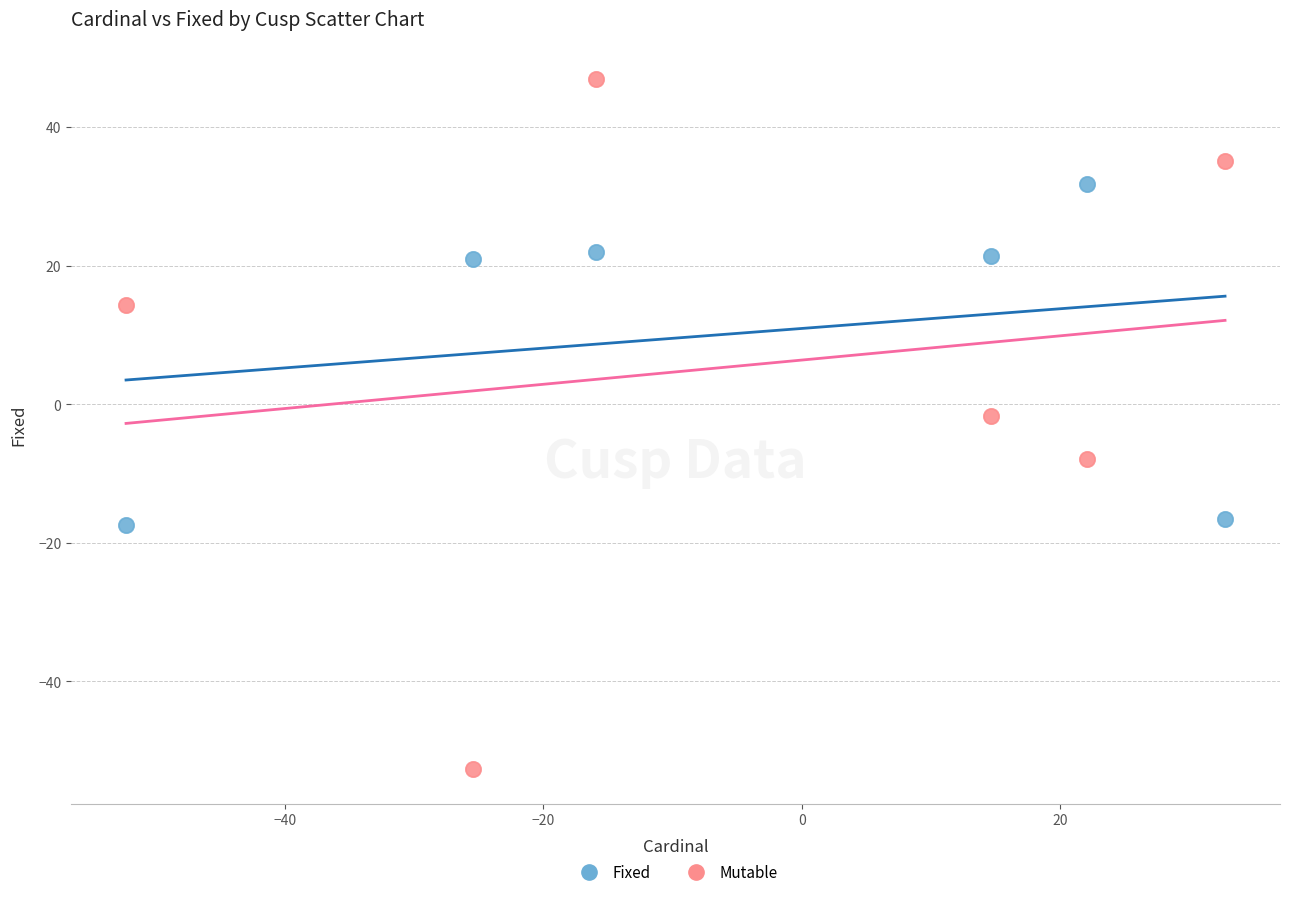

Which series contains the lowest Y value?

Mutable